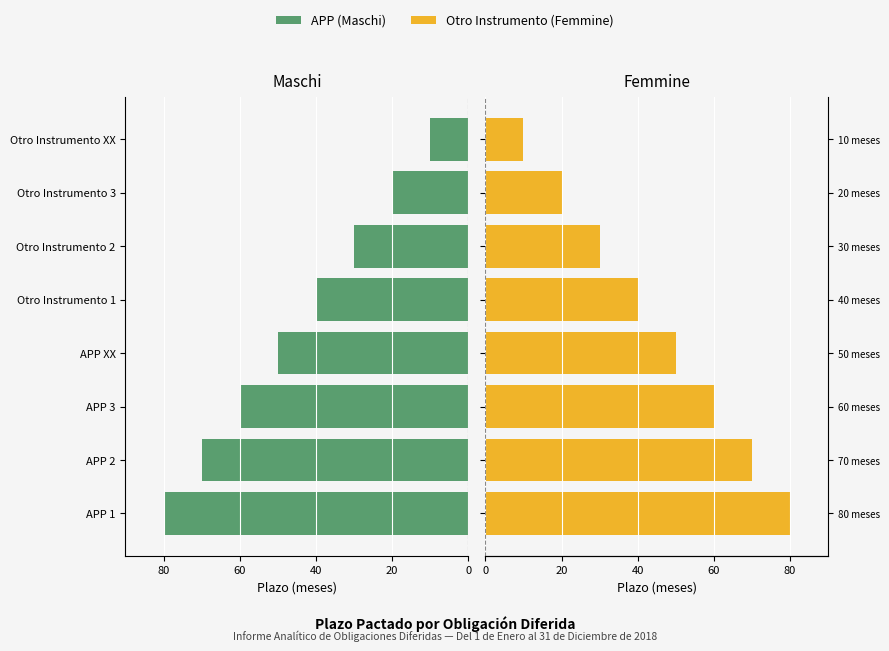

List the series in order of their peak value, highest first.

Femmine (Otro Instrumento), Maschi (APP)